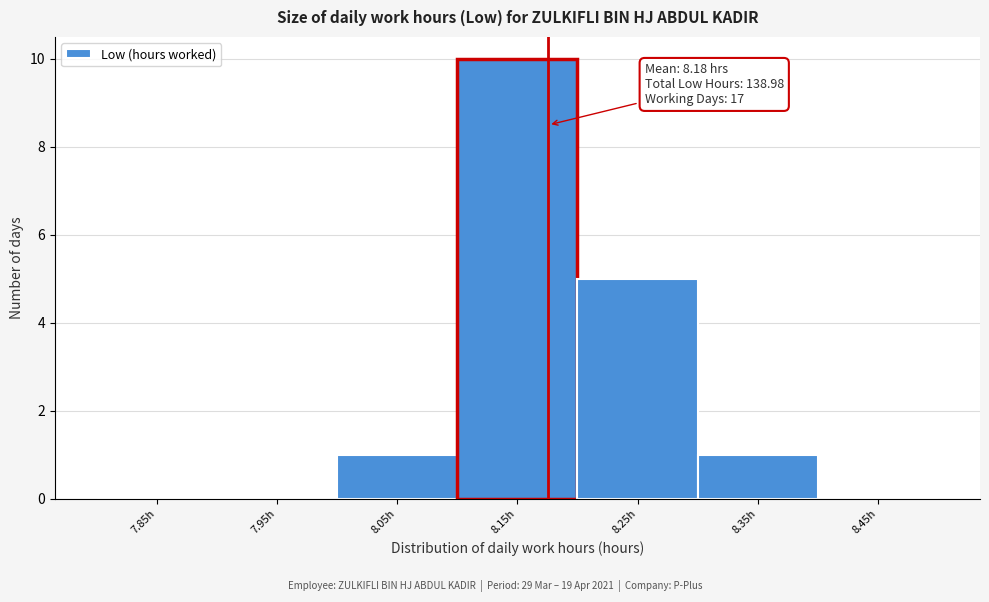

Which range on the x-axis has the tallest bar?

8.1 to 8.2